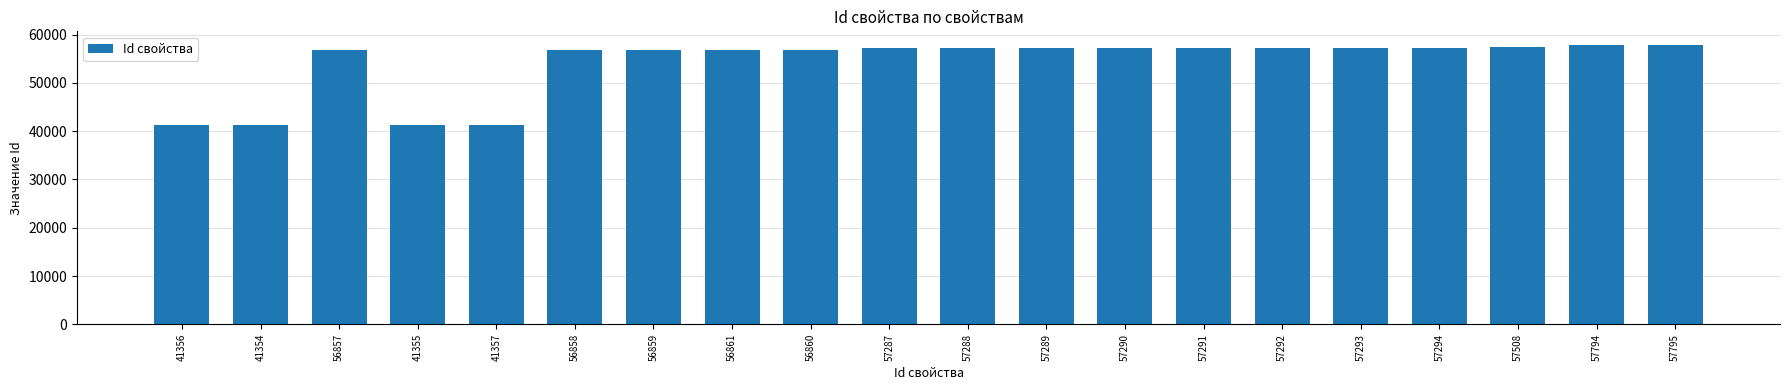

The value at 41354 is 41354. True or false?

True